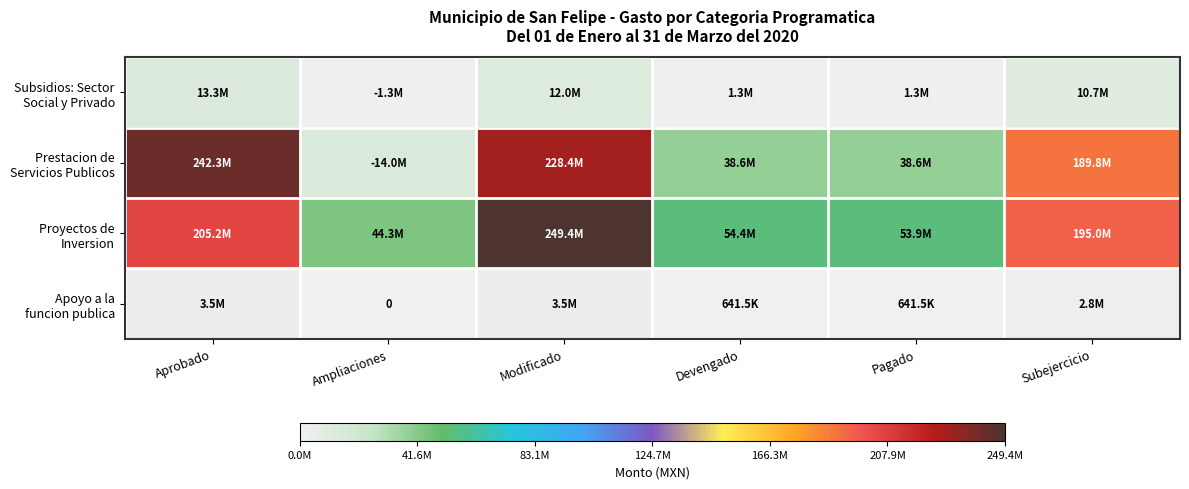

Is it true that Proyectos de Inversion equals 54436486.6 at Devengado?

True